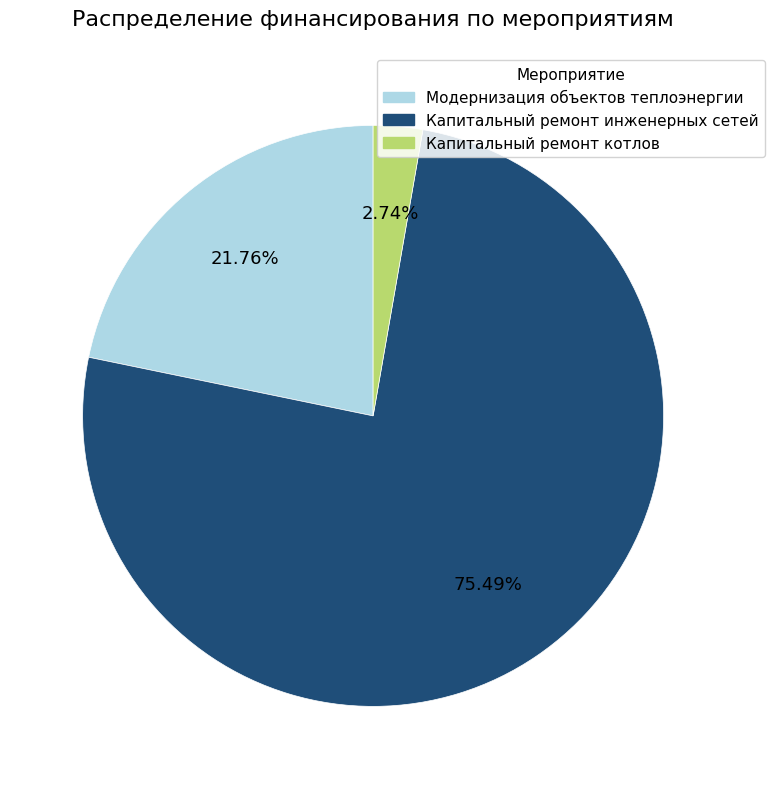

Is it true that Капитальный ремонт котлов is 3% of the pie?

True